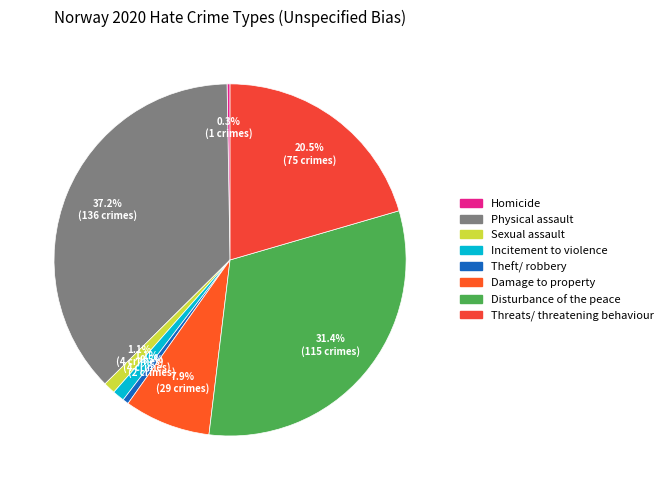

To the nearest percent, what portion does Threats/ threatening behaviour represent?

20%